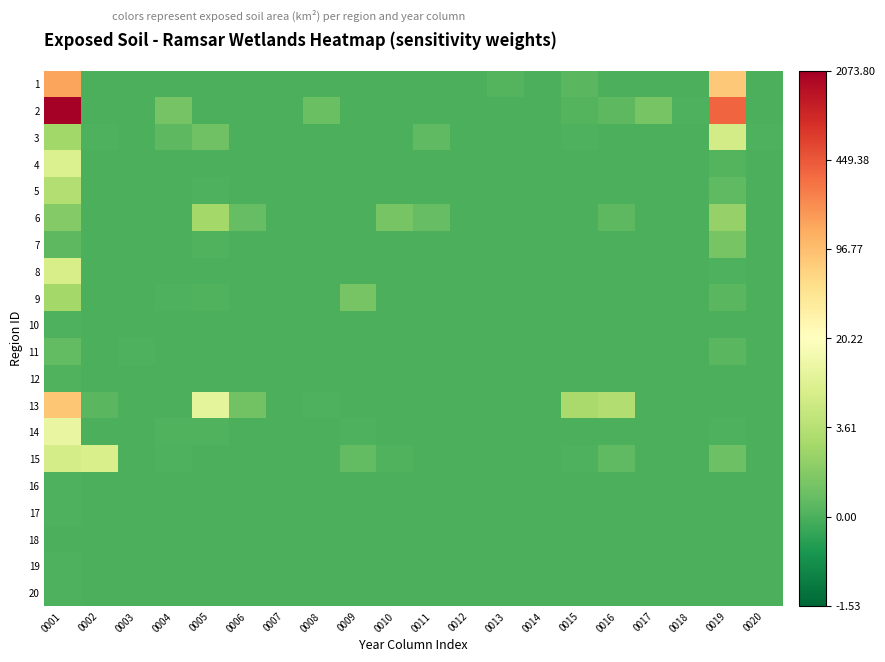

At how many categories does at least one series exceed 4?

2